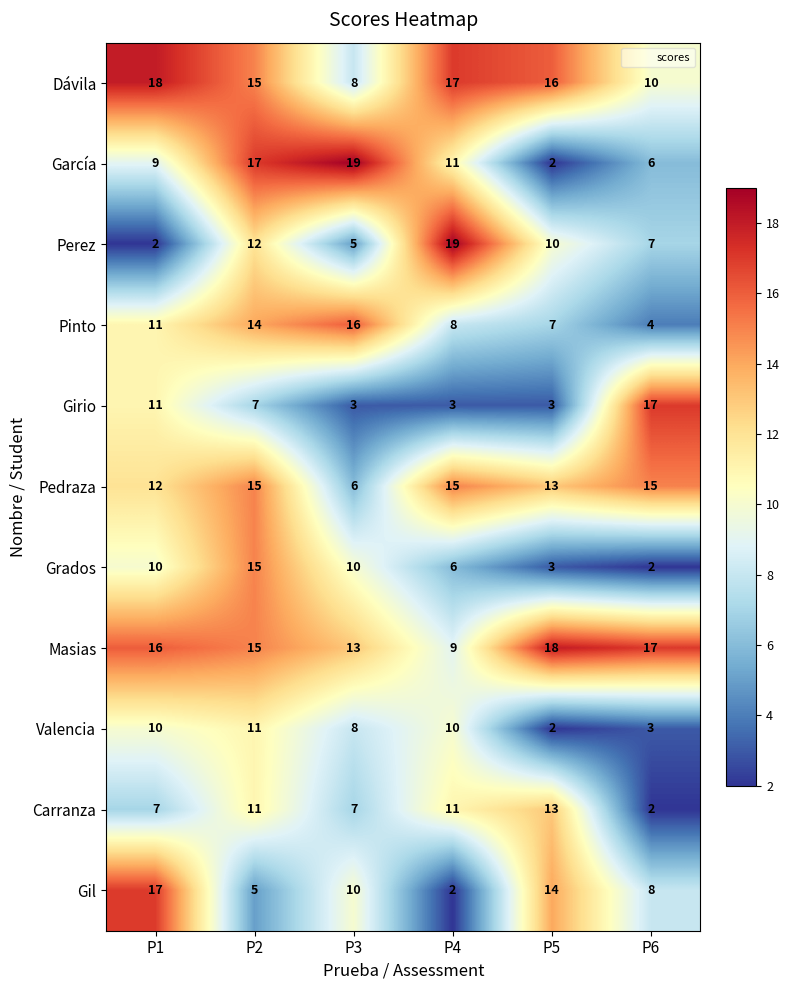

Is it true that Dávila equals 15 at P2?

True